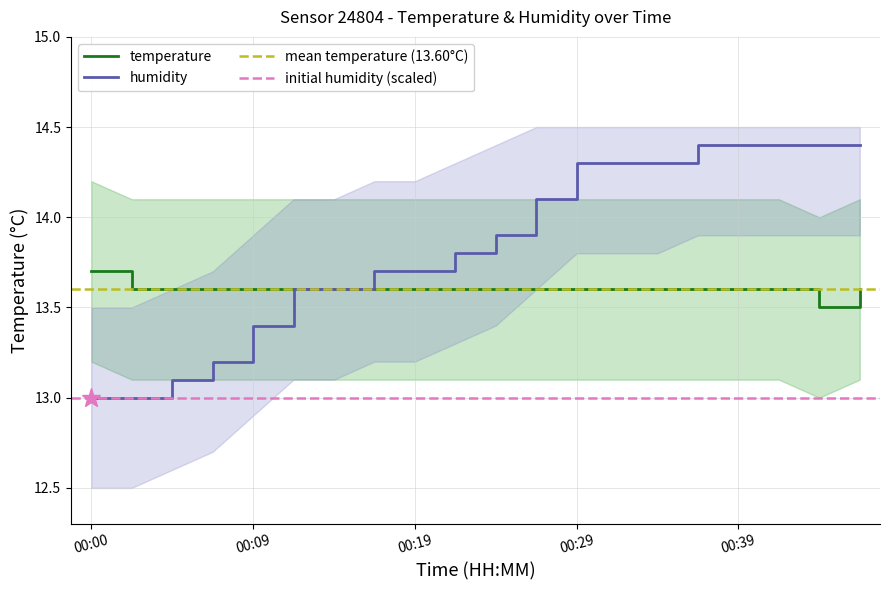

Rank the series by their maximum value, from highest to lowest.

humidity, temperature